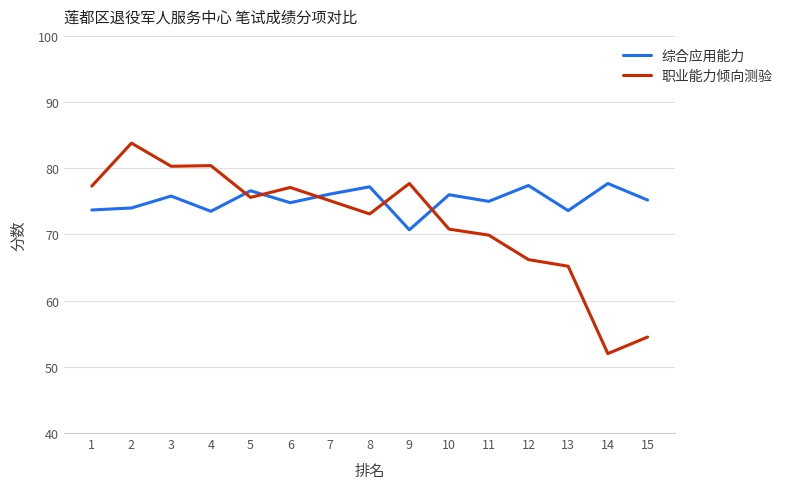

Which series changed the most between 3 and 5?

职业能力倾向测验